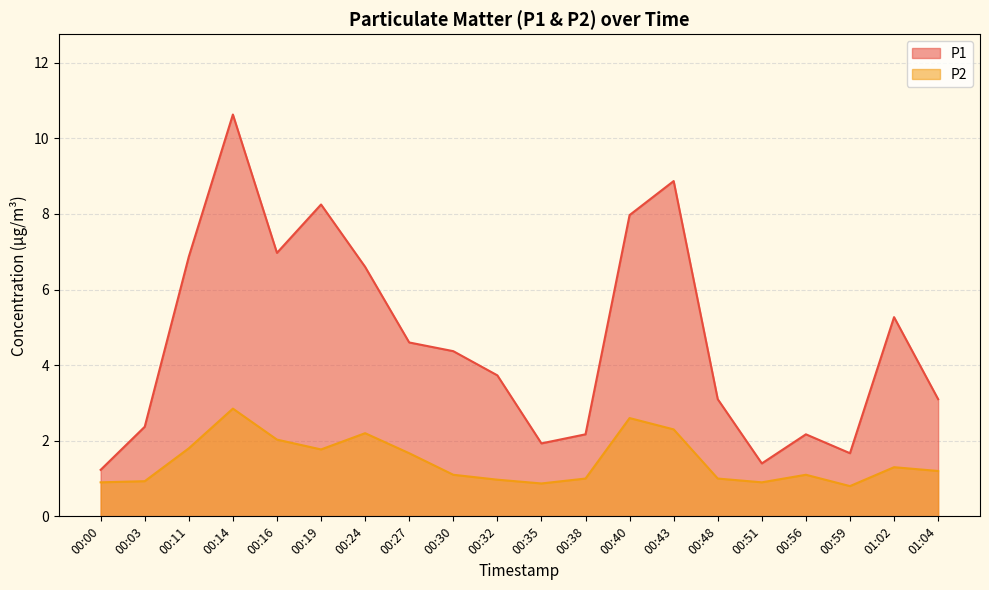

How many interior local peaks does the P1 series have?

5